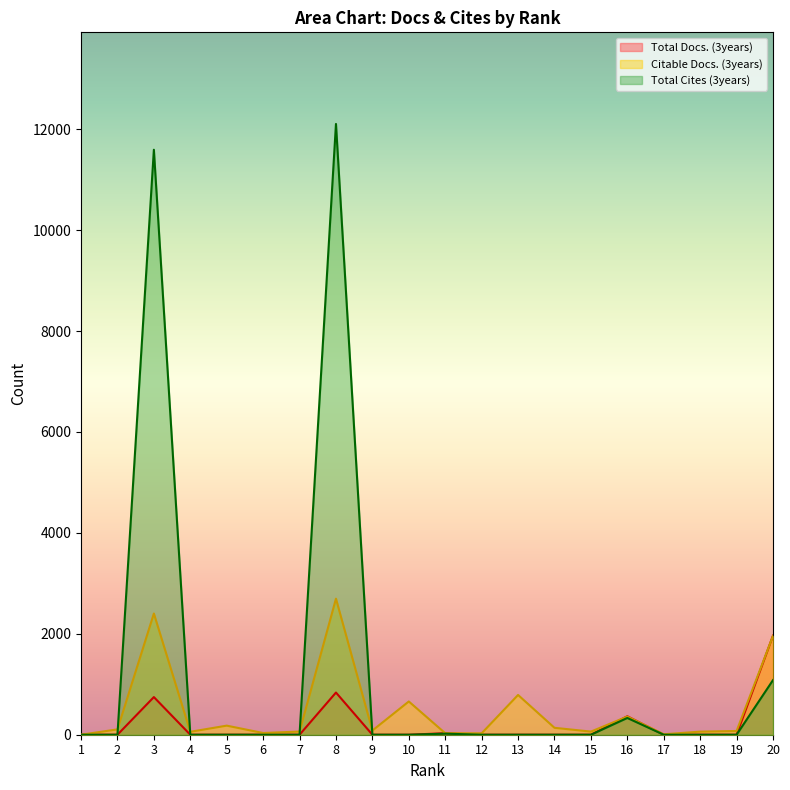

What is the maximum value shown in the chart?

12104